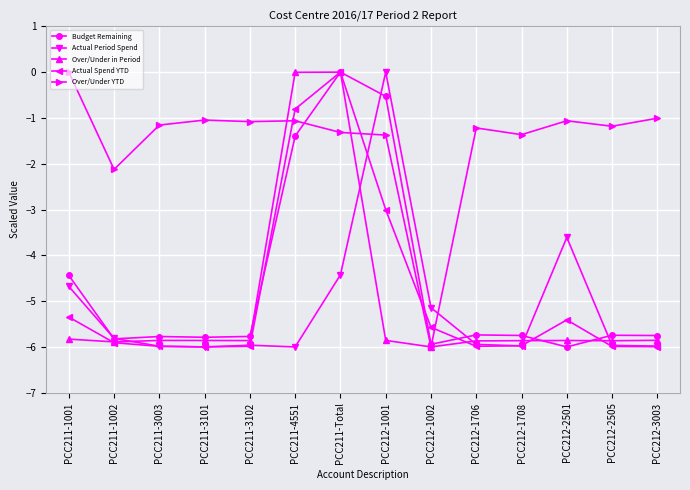

Which series changed the most between PCC211-3003 and PCC212-2501?

Actual Period Spend